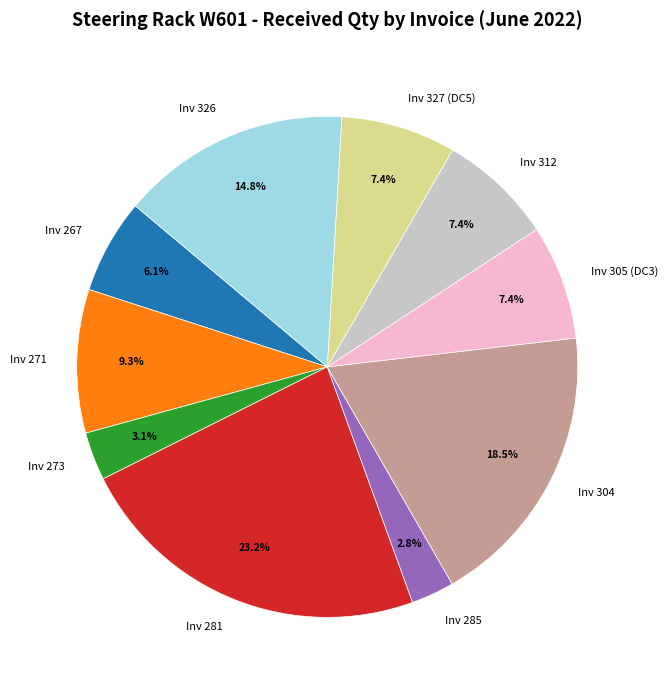

What portion of the pie excludes Inv 281?

76.8%